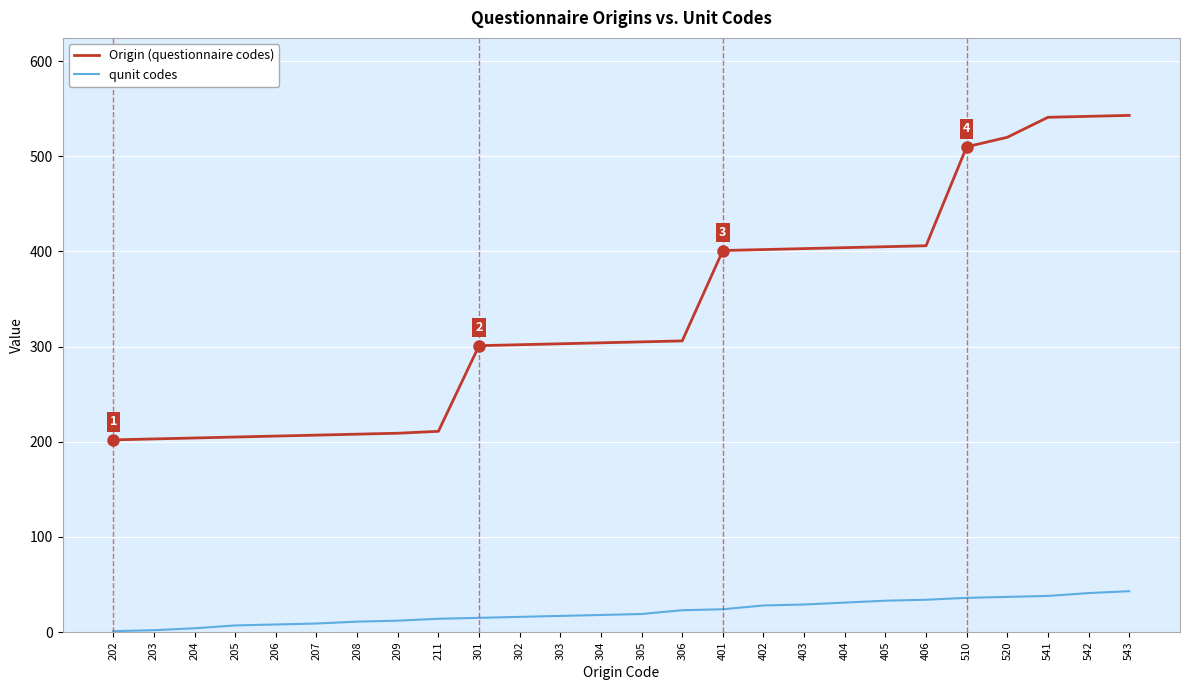

What are all the series names shown in the legend?

Origin (questionnaire codes), qunit codes